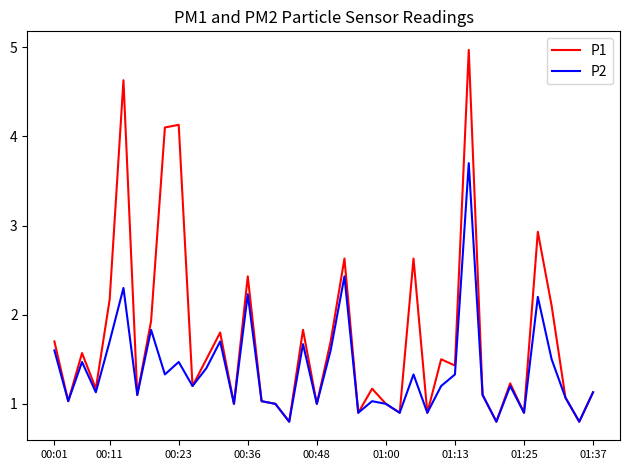

What is the sum of all P2 values?

55.0